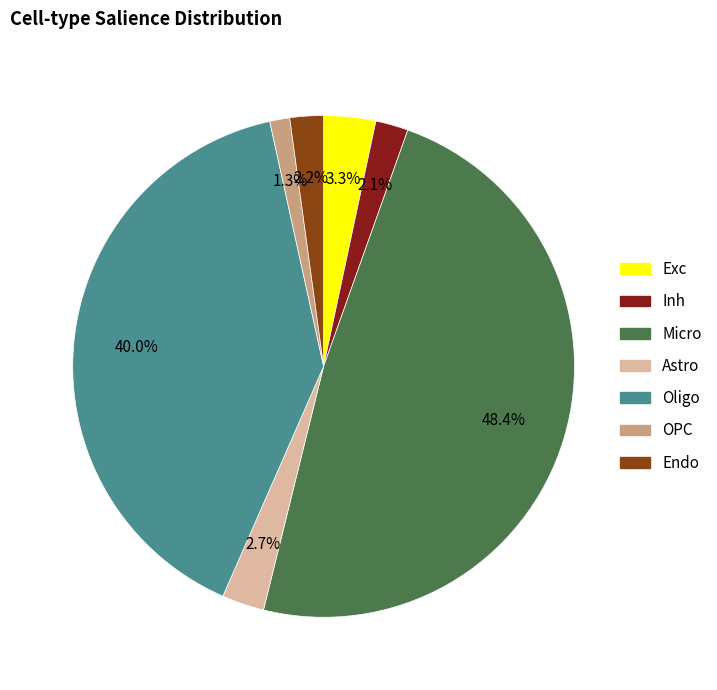

Which has a higher value, Oligo or Astro?

Oligo